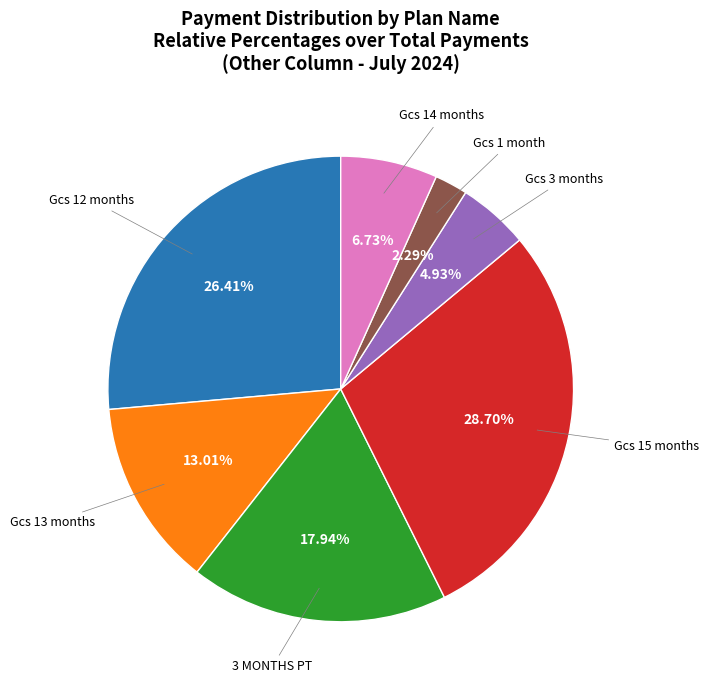

Does any single category account for the majority?

No